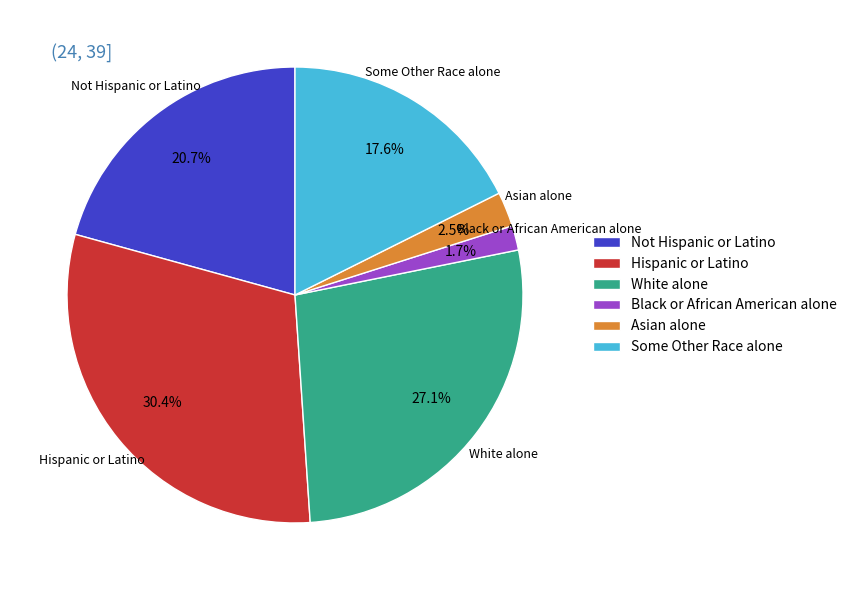

To the nearest percent, what is the combined percentage of White alone and Hispanic or Latino?

57%